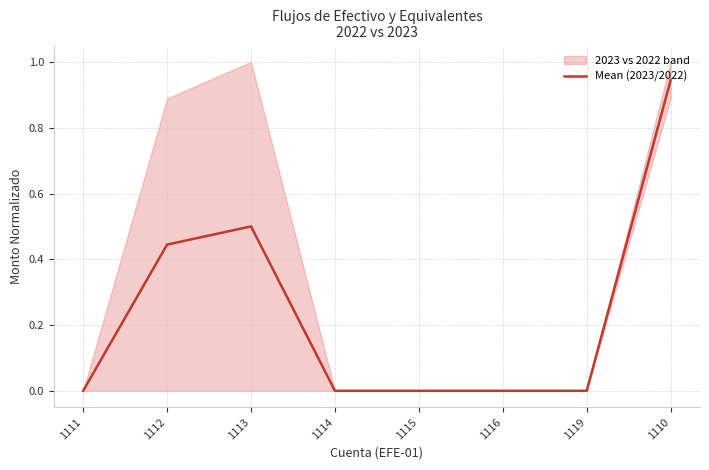

Where is the data nearest to the value 0?

1111